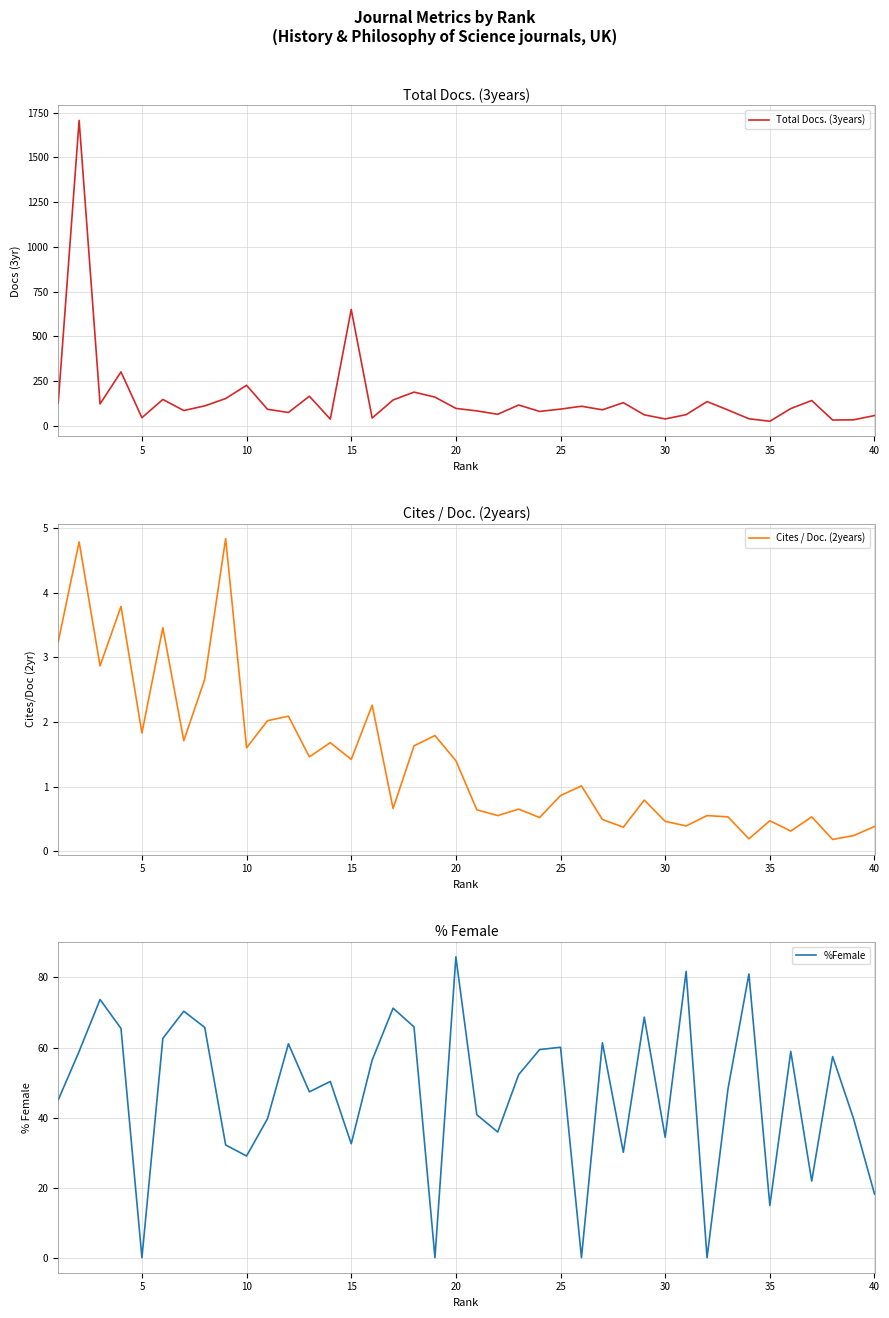

What is the maximum value for %Female?

85.9